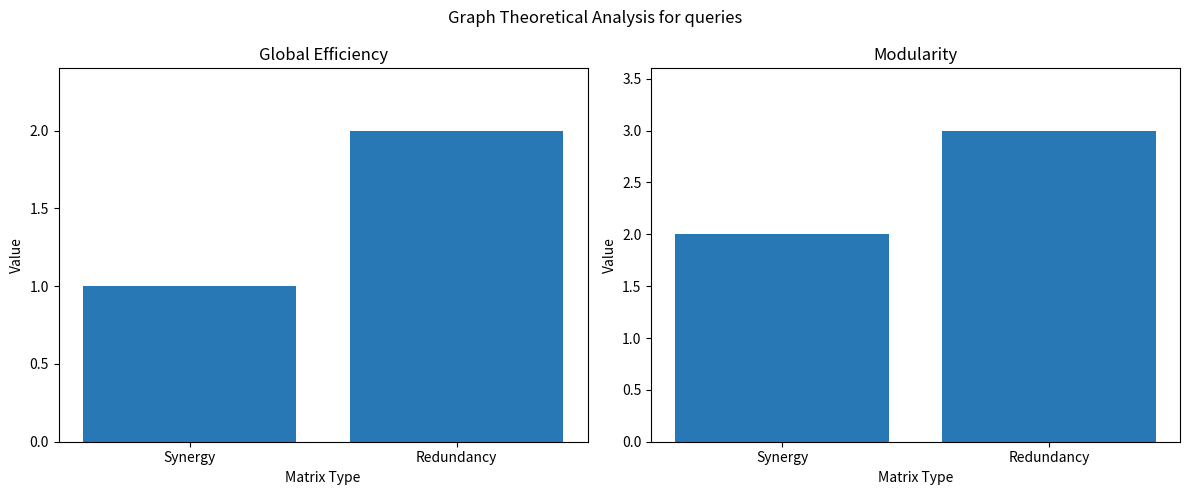

Approximately how many times larger is the value at Redundancy compared to Synergy?

1.5